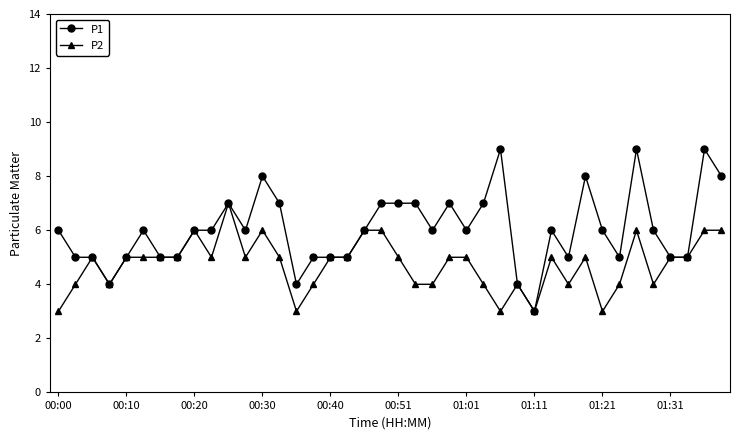

What is the smallest value displayed?

3